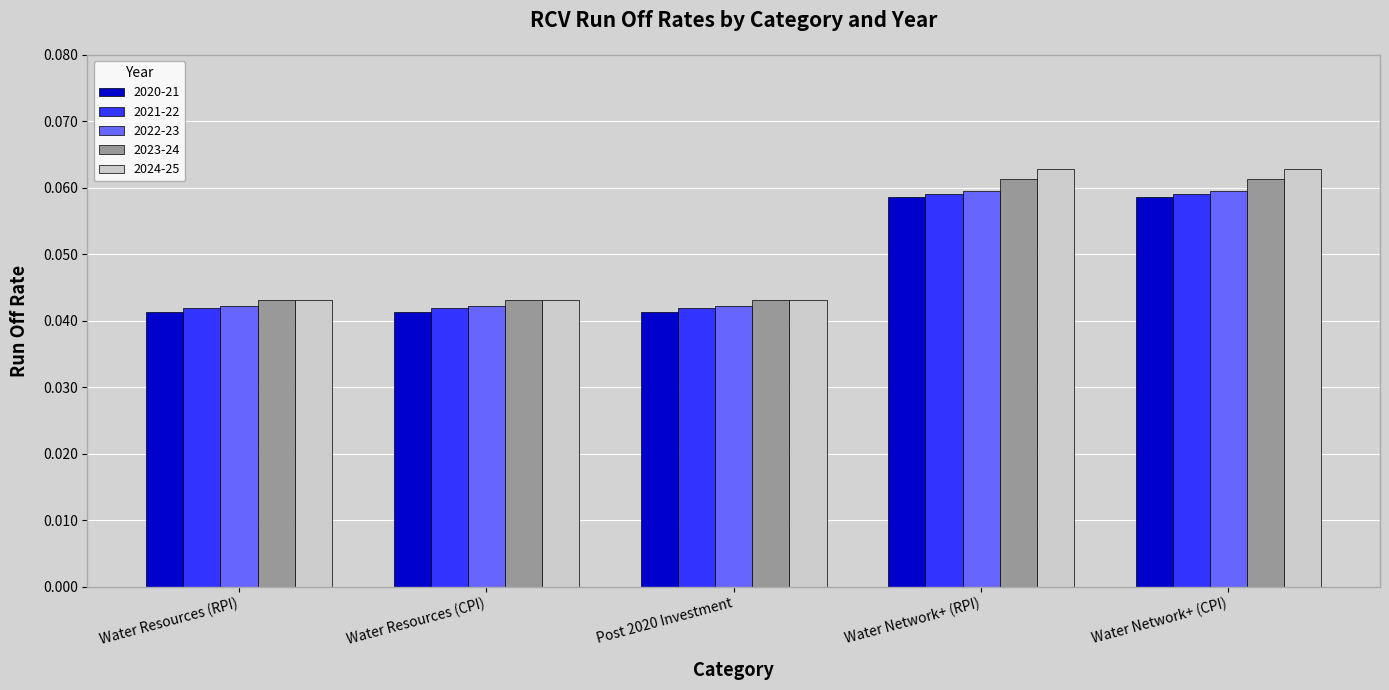

The 2021-22 series shows 0.1 at Water Resources (RPI). True or false?

False